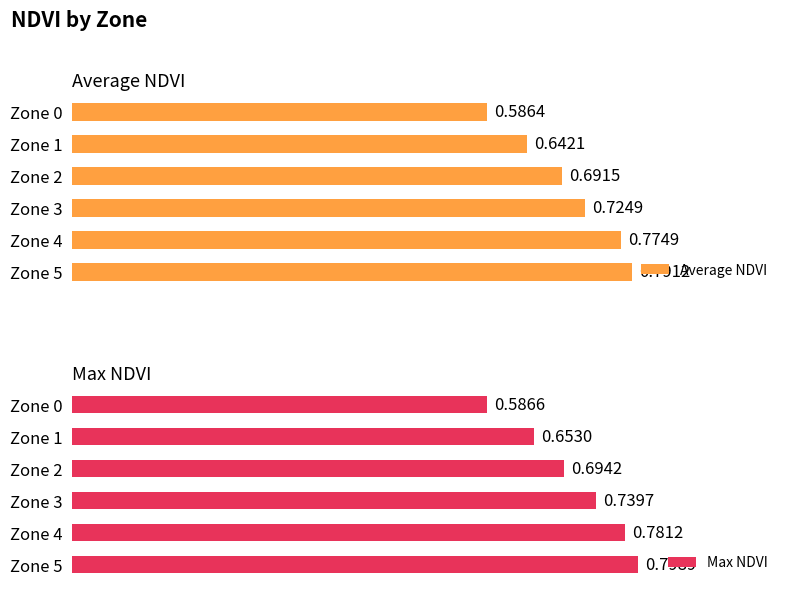

Rank the categories by Average NDVI value from lowest to highest.

Zone 0, Zone 1, Zone 2, Zone 3, Zone 4, Zone 5